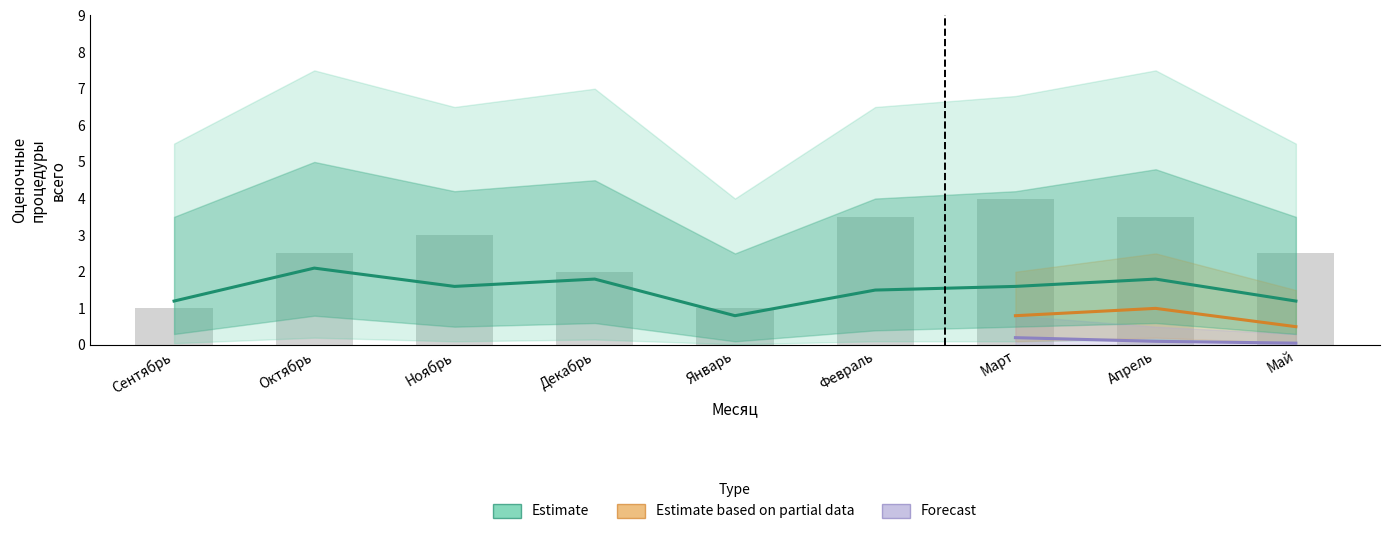

What is the difference between the highest and lowest values at Апрель?

1